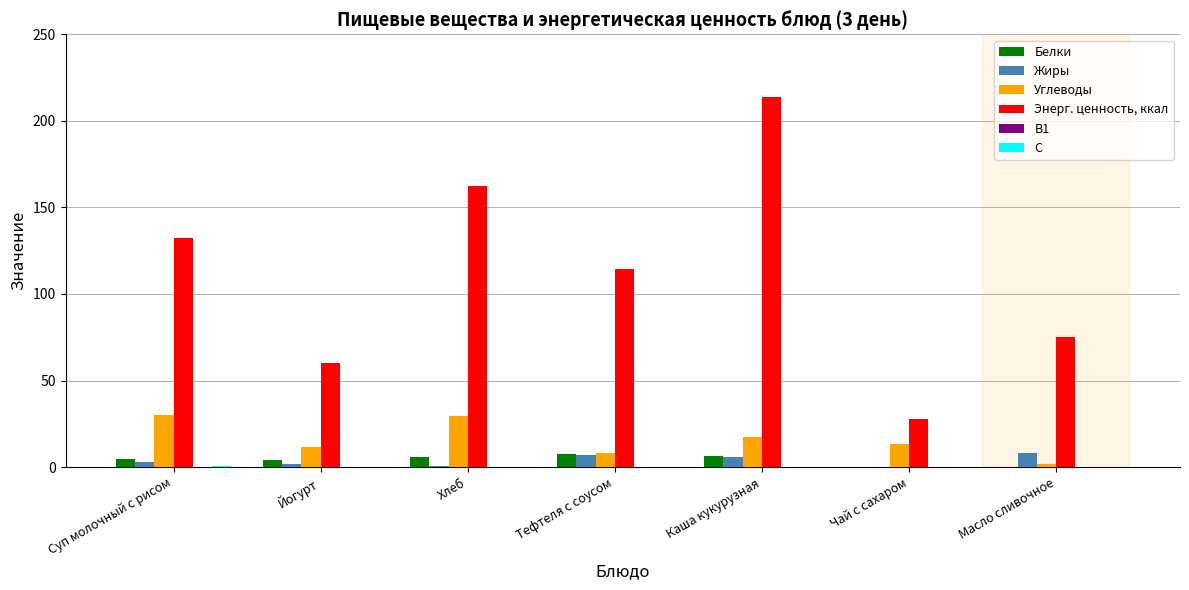

At which category does the chart reach its peak across all series?

Каша кукурузная